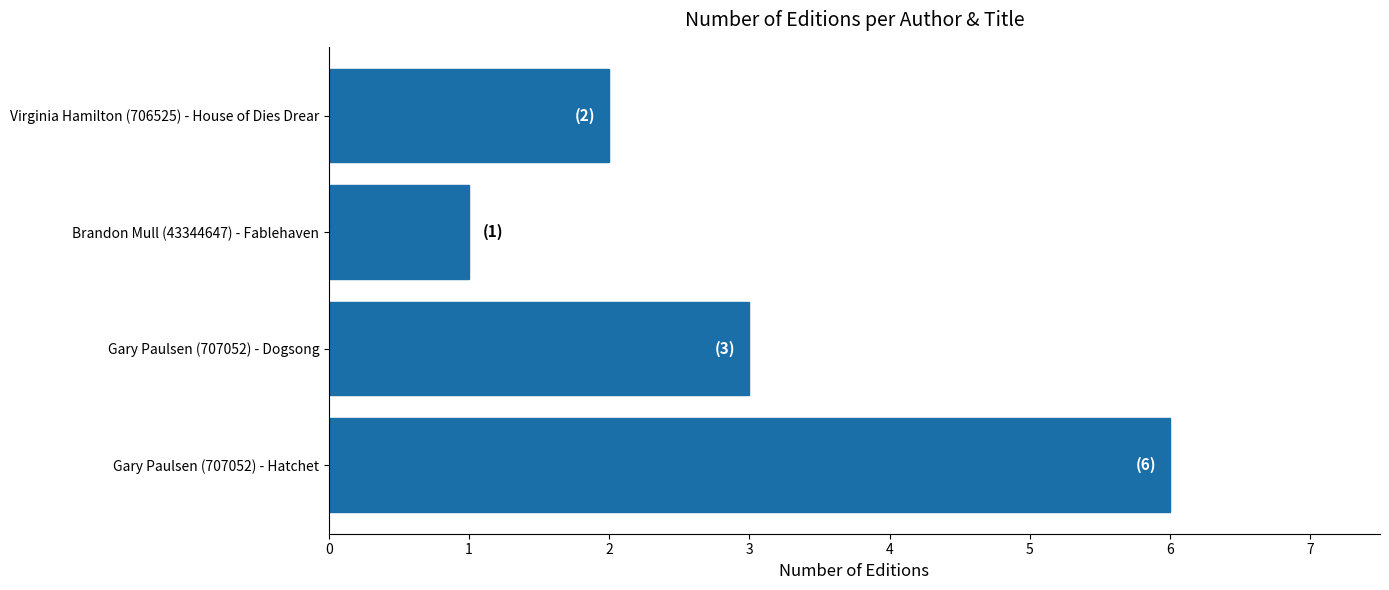

Reading bottom to top, extract all data points from this chart.

Gary Paulsen (707052) - Hatchet=6	Gary Paulsen (707052) - Dogsong=3	Brandon Mull (43344647) - Fablehaven=1	Virginia Hamilton (706525) - House of Dies Drear=2